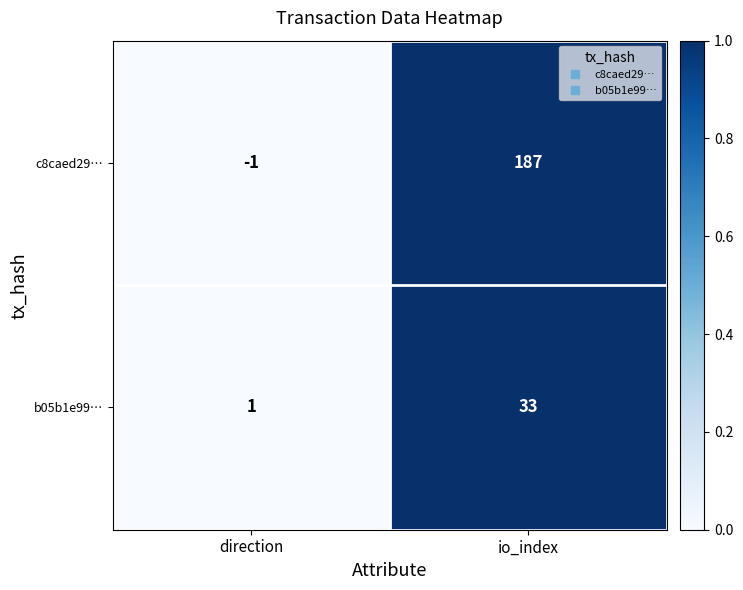

The b05b1e99… series shows 54 at io_index. True or false?

False